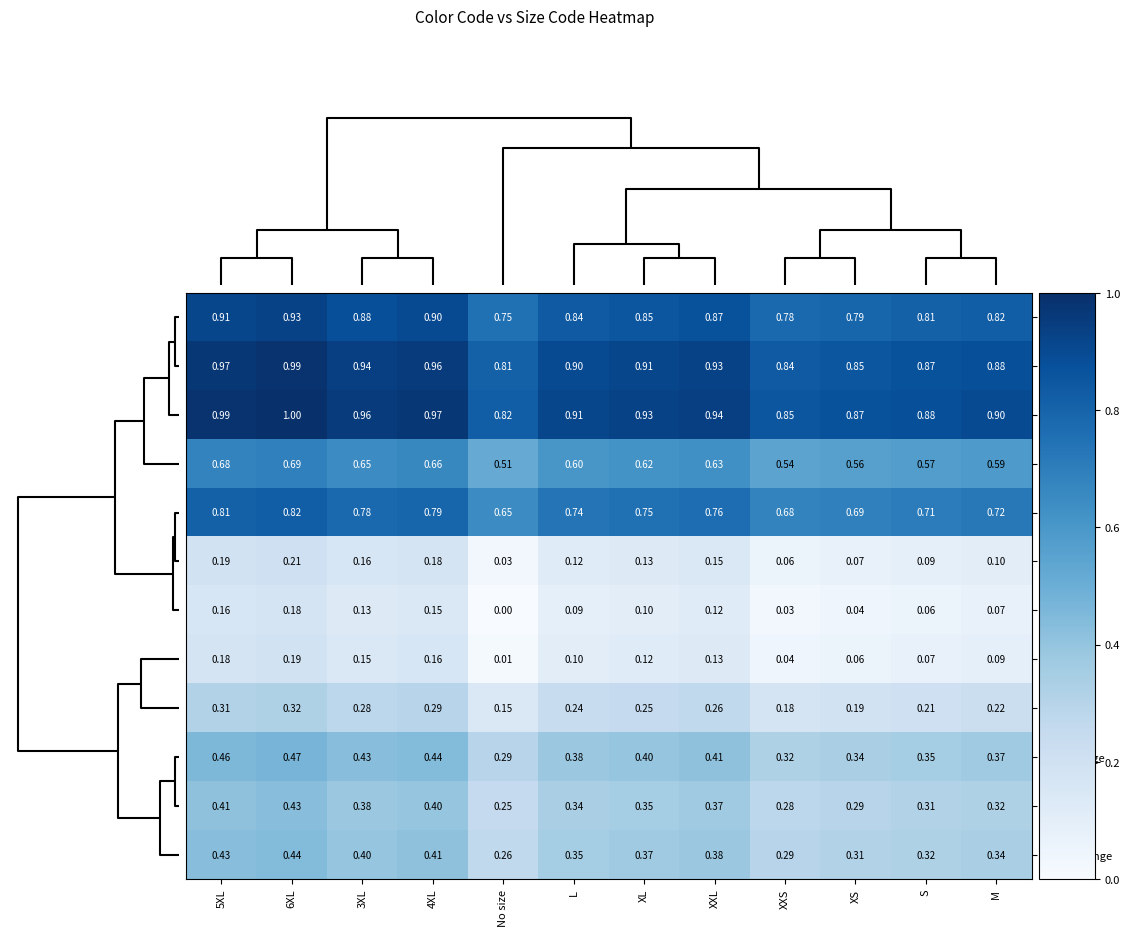

Rank the series at 3XL from lowest to highest value.

White, Offwhite, Beige, Lemon, Orange, Blood Orange, Rust Orange, Red, Purple, Sky Blue, Royal Blue, Blue